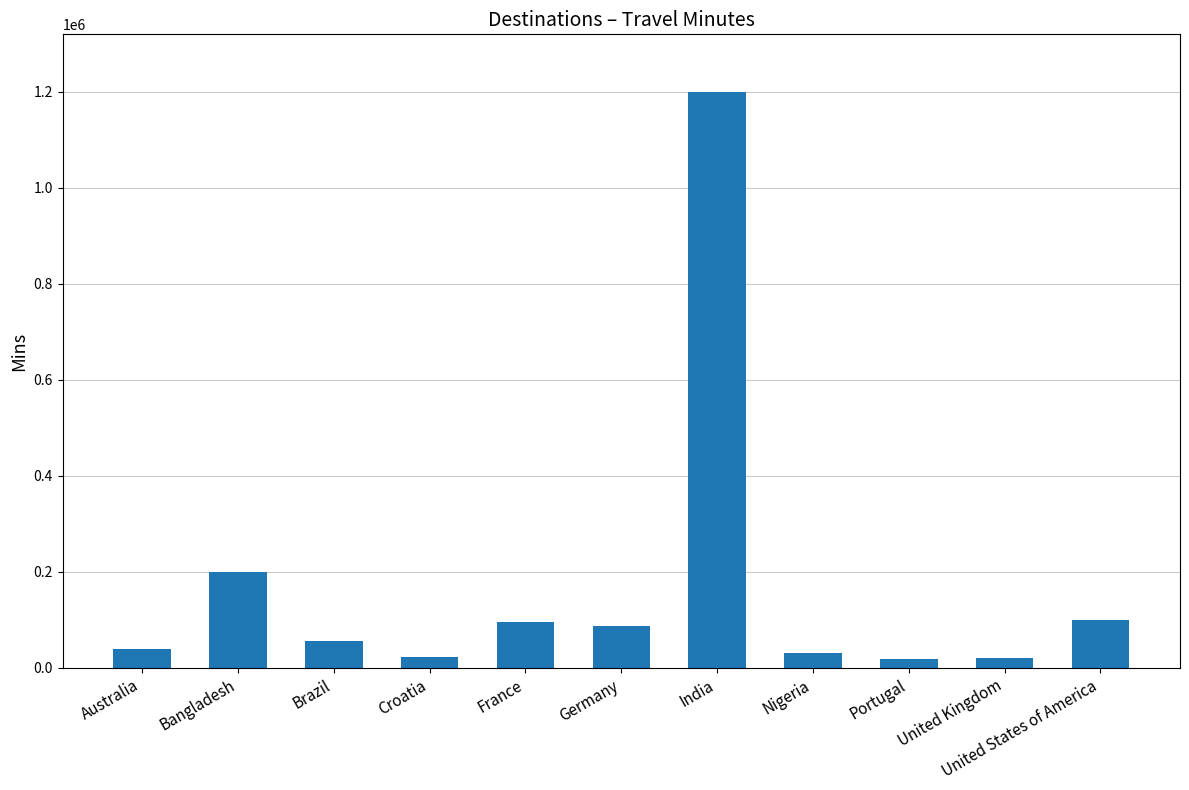

How many categories are shown in the chart?

11